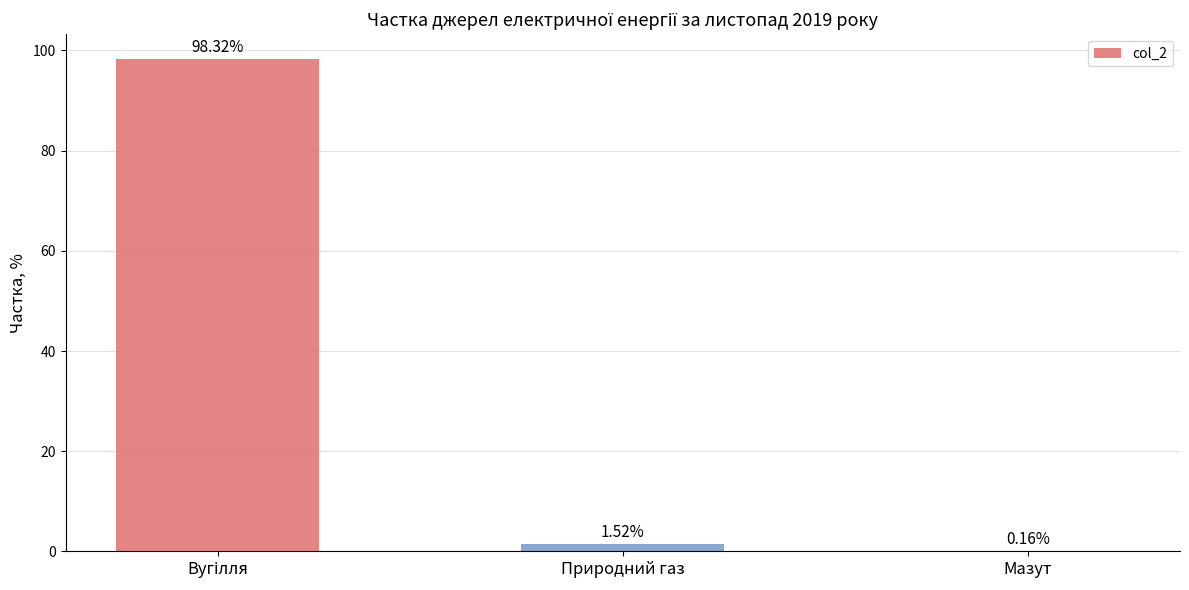

What is the sum of the values at Природний газ and Мазут?

1.7